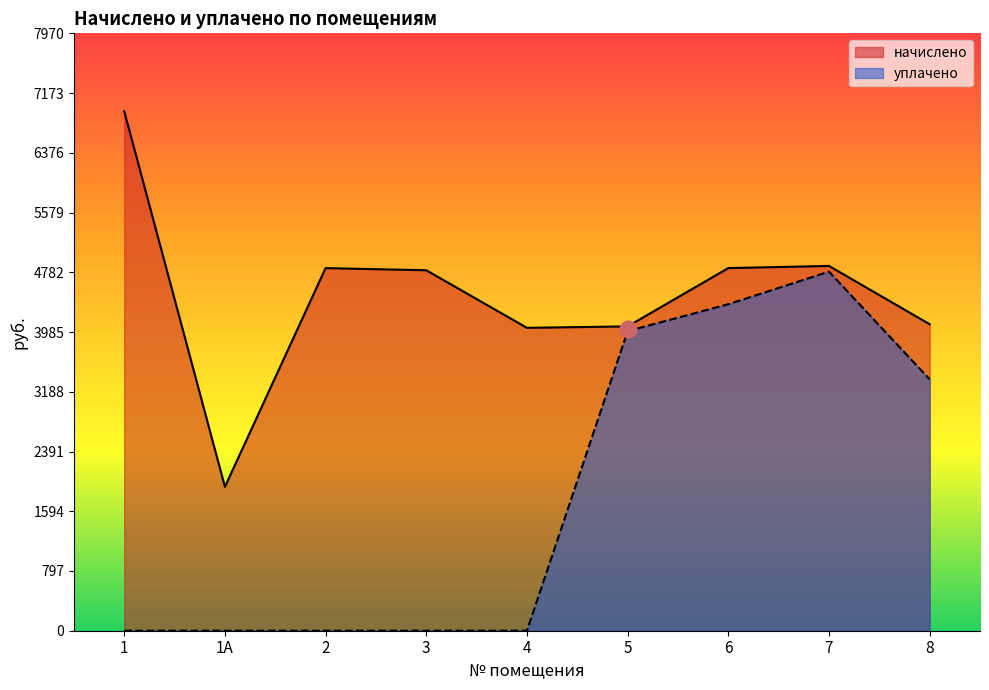

Is it true that уплачено equals 3998.2 at 5?

True